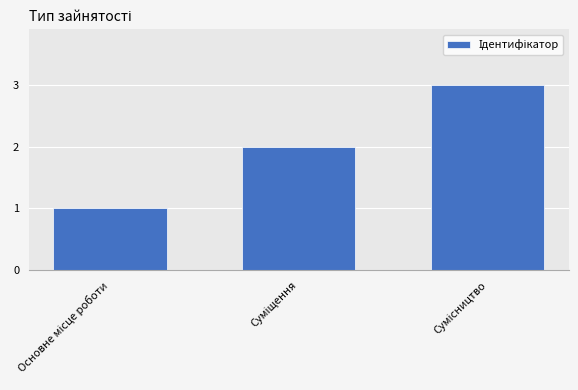

What is the greatest value displayed?

3